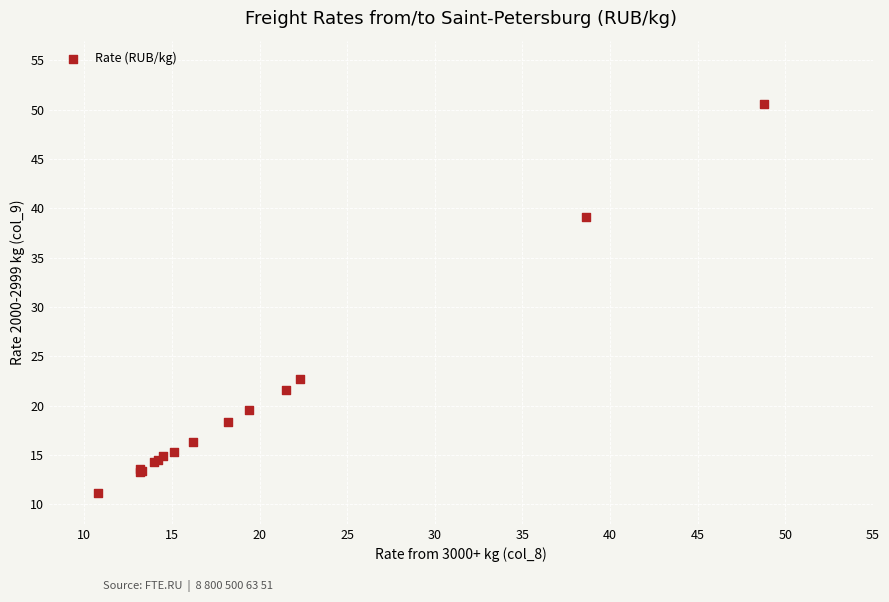

What Y value in the scatter plot is closest to 30?

22.7